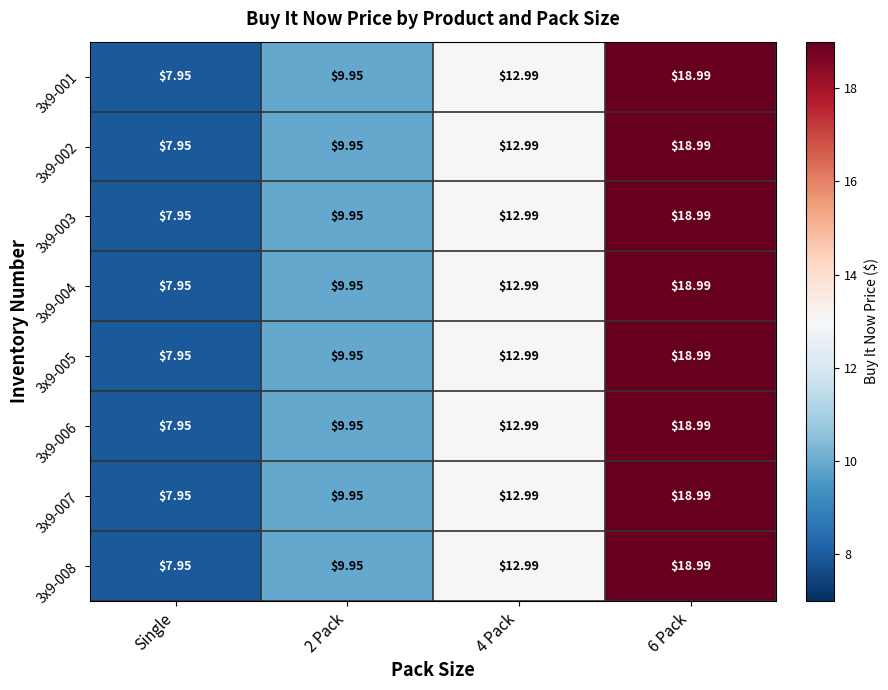

At which category does the chart reach its minimum across all series?

Single